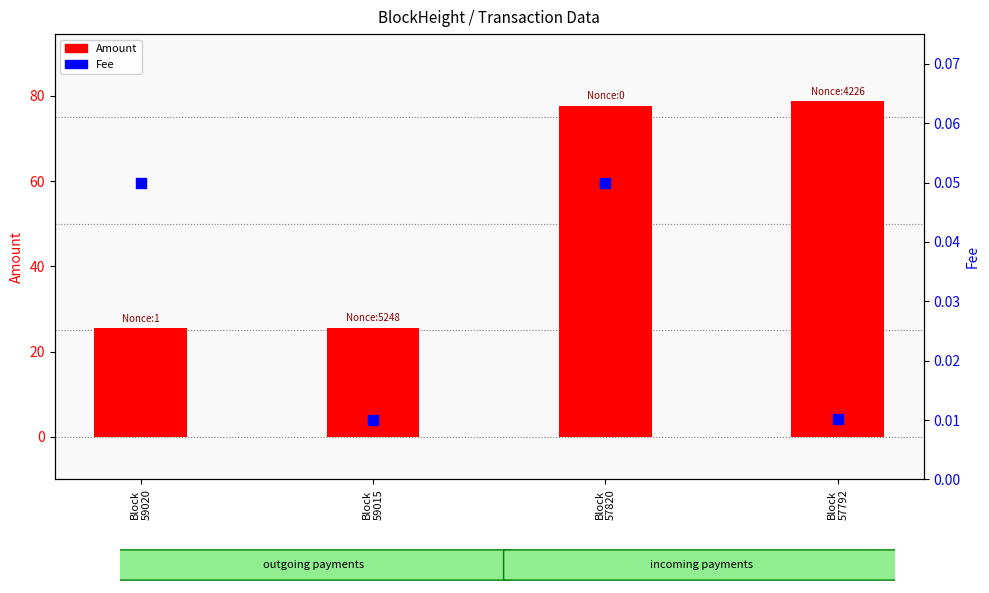

Which series has the largest Y range (max minus min)?

Amount